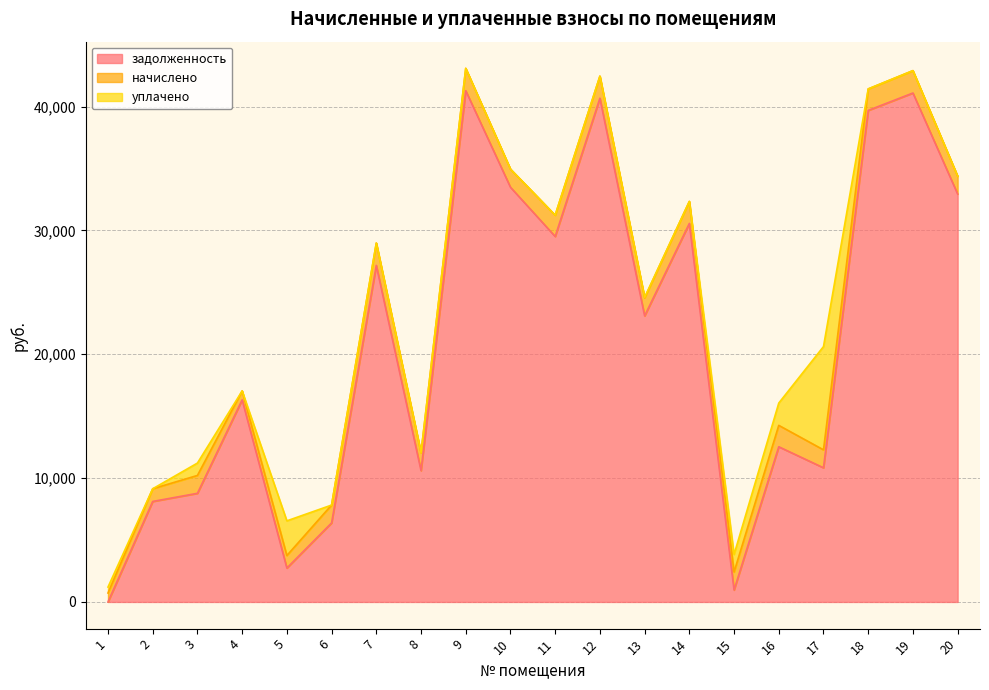

Which series has the widest spread of values?

задолженность